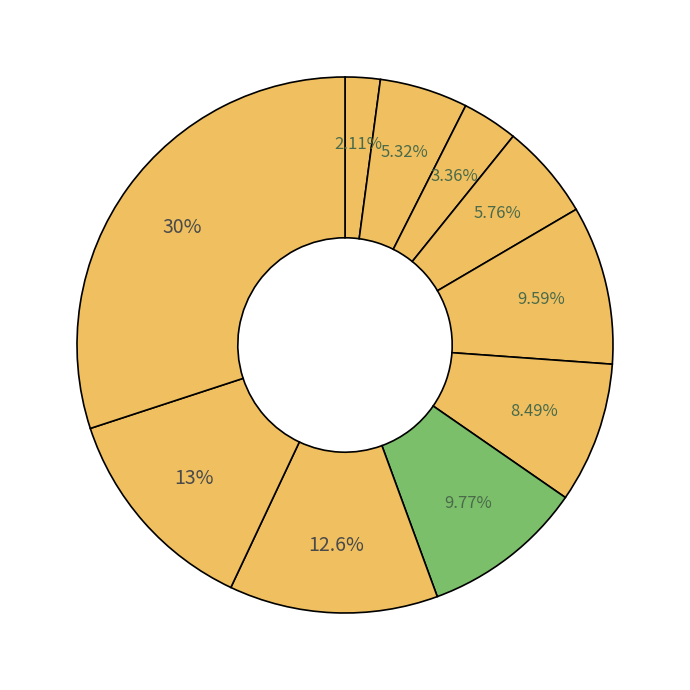

How many segments does this pie chart have?

10